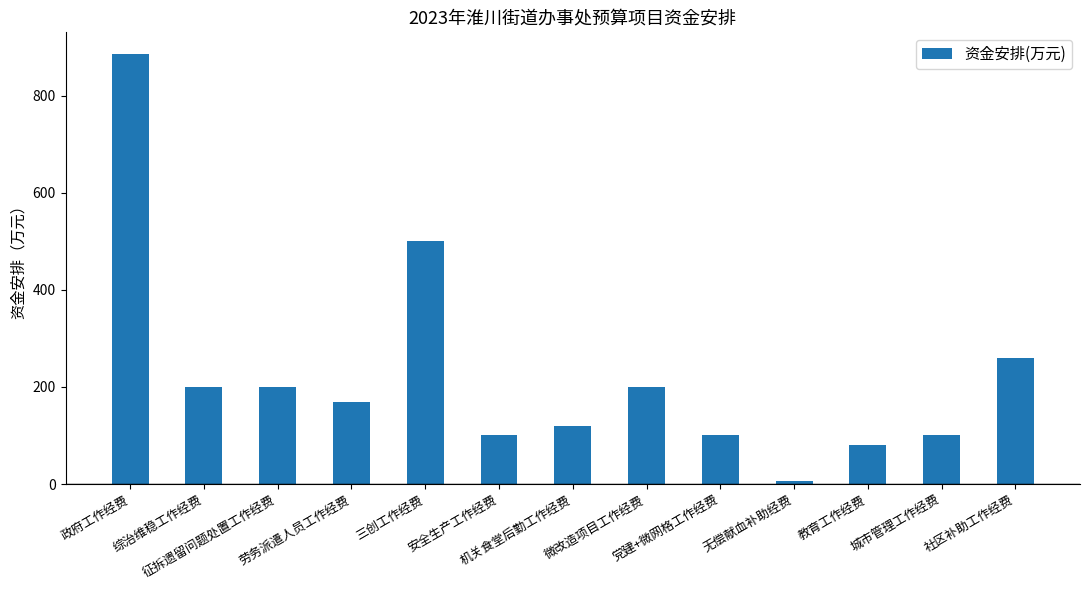

What is the label of the 4th bar from the right?

无偿献血补助经费